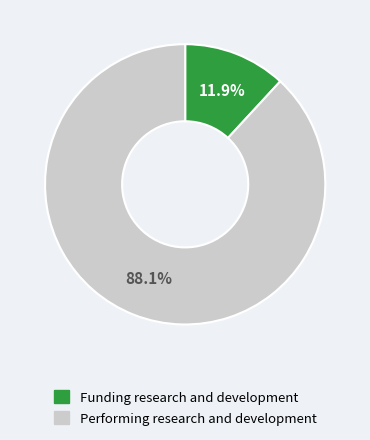

What is the largest slice in the pie chart?

Performing research and development